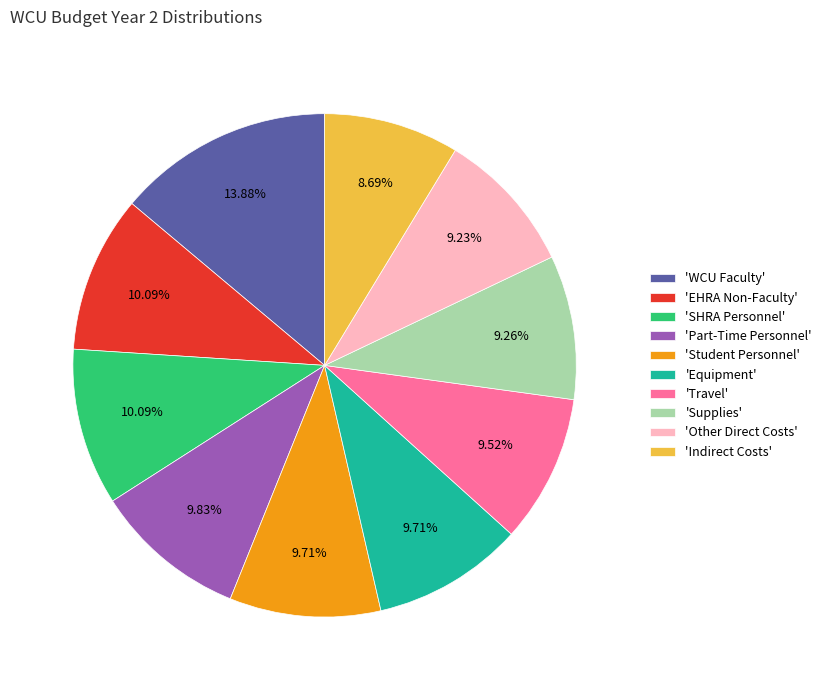

Is there a majority slice in this chart?

No